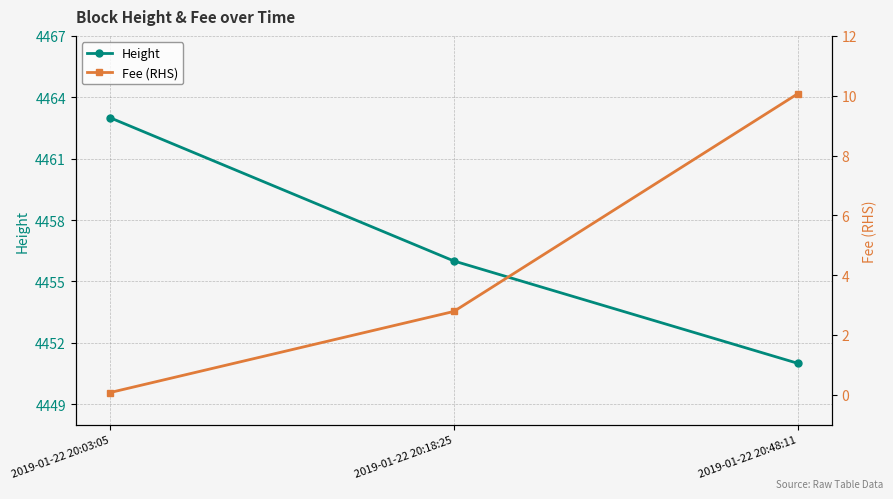

True or false: Fee (RHS) has a value of 4.8 at 2019-01-22 20:18:25.

False